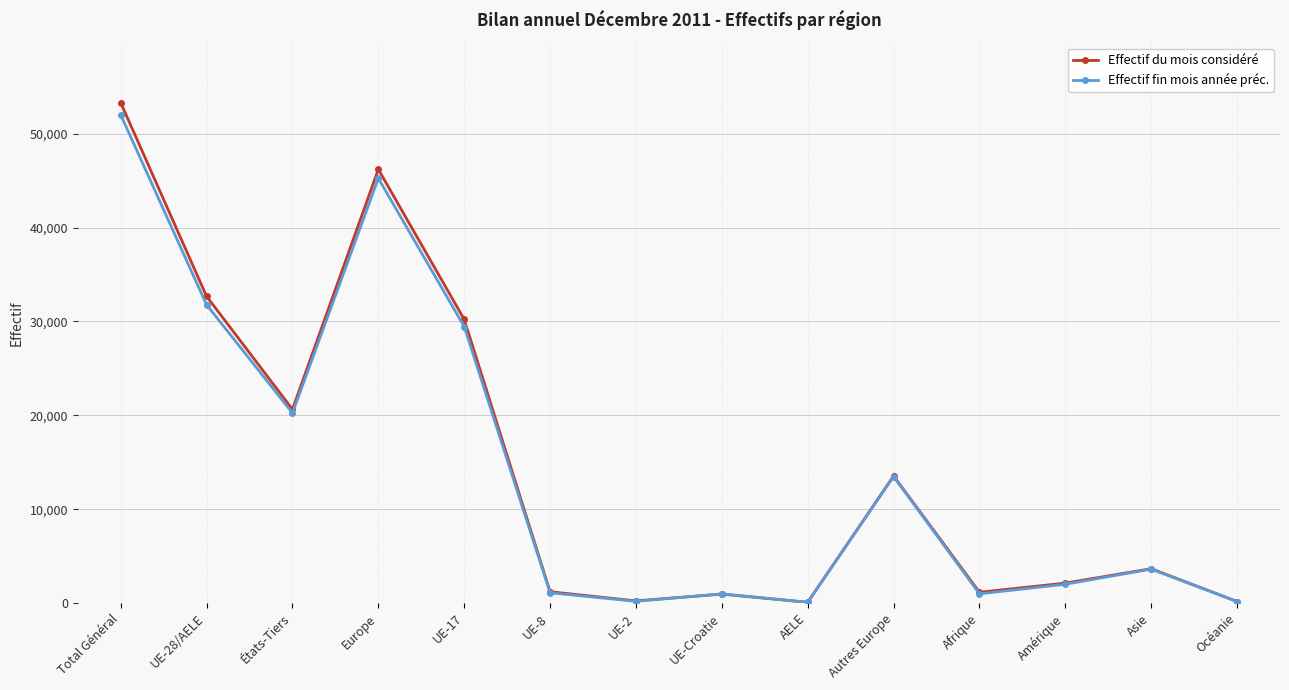

True or false: Effectif du mois considéré has more than 2 interior local peaks.

True